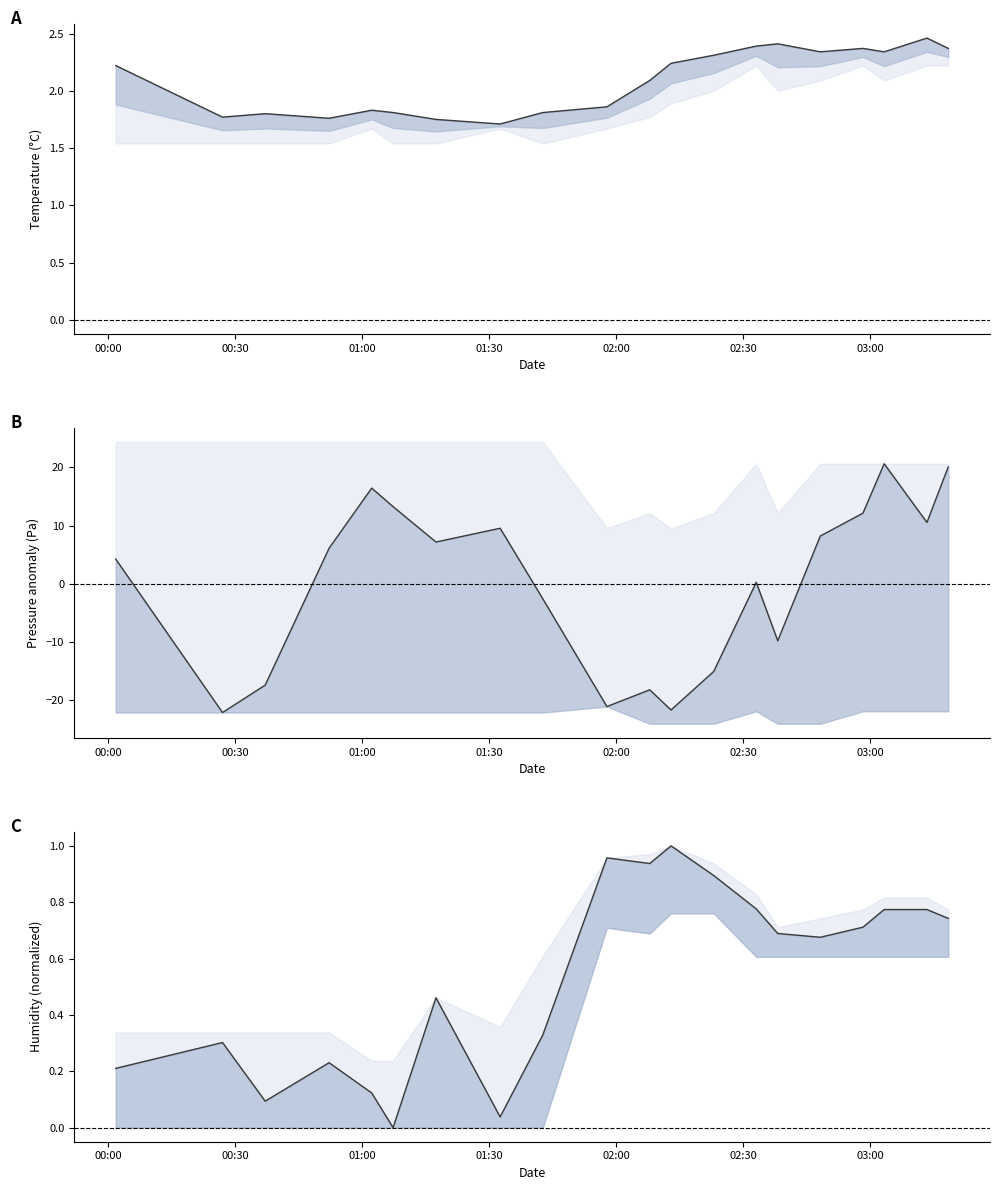

Is it true that temperature equals 2.5 at 00:30?

False